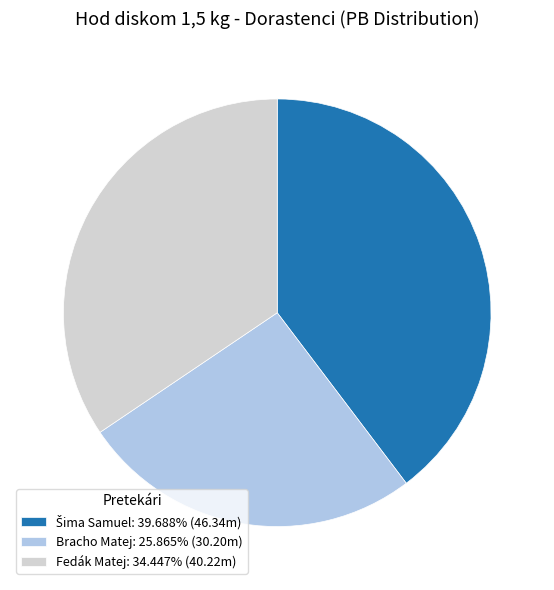

Is there any slice that represents more than half of the pie?

No